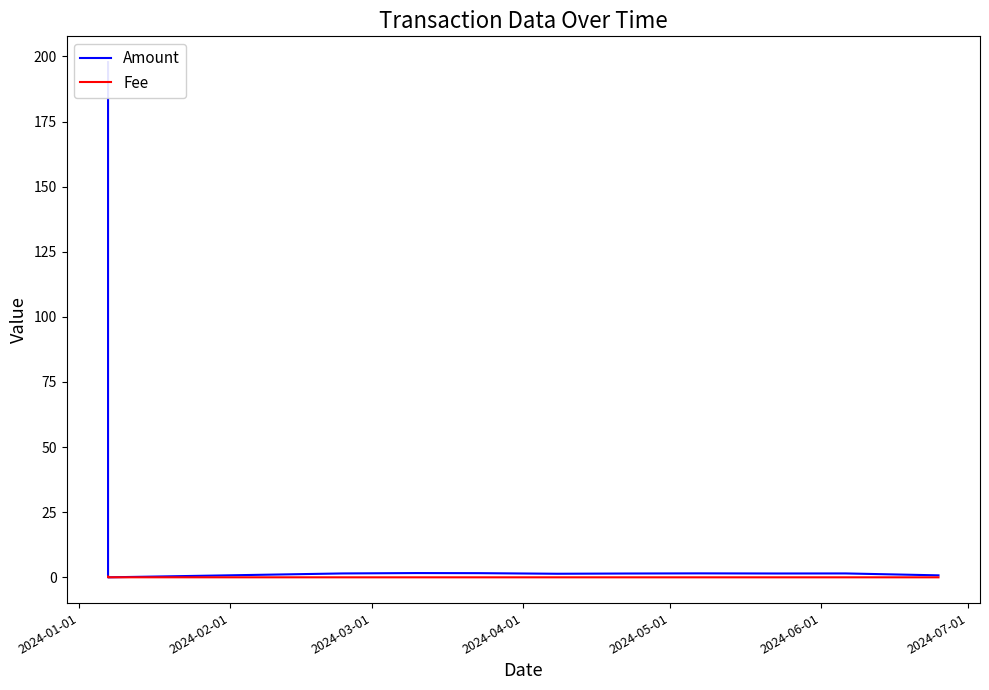

Does the chart display data point markers on the line(s)?

No